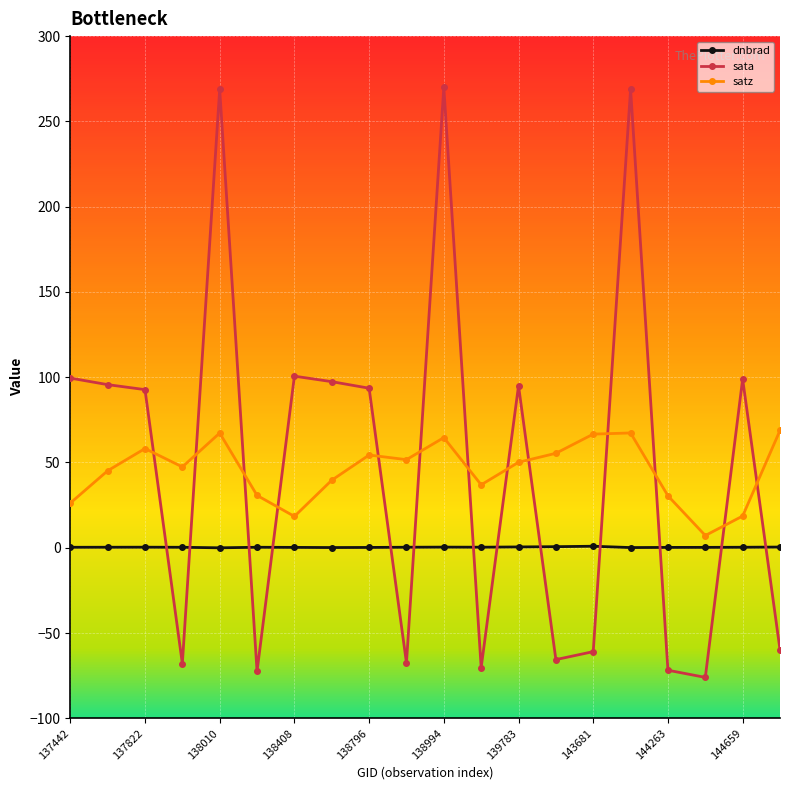

Rank the series by their maximum value, from lowest to highest.

dnbrad, satz, sata